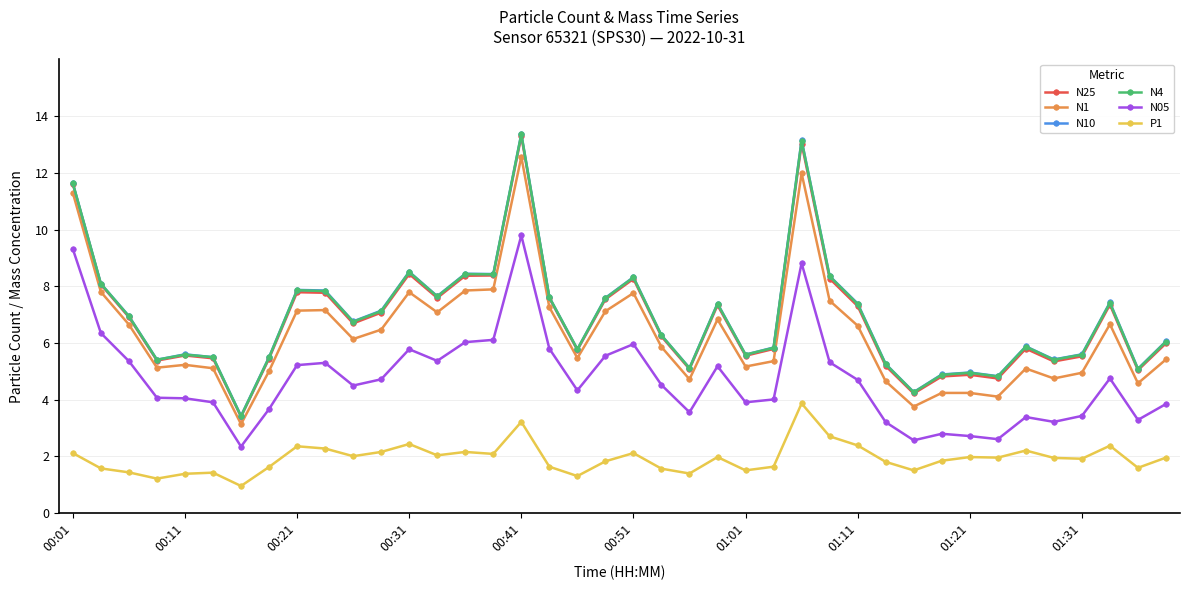

What is the lowest value of the N25 series?

3.4